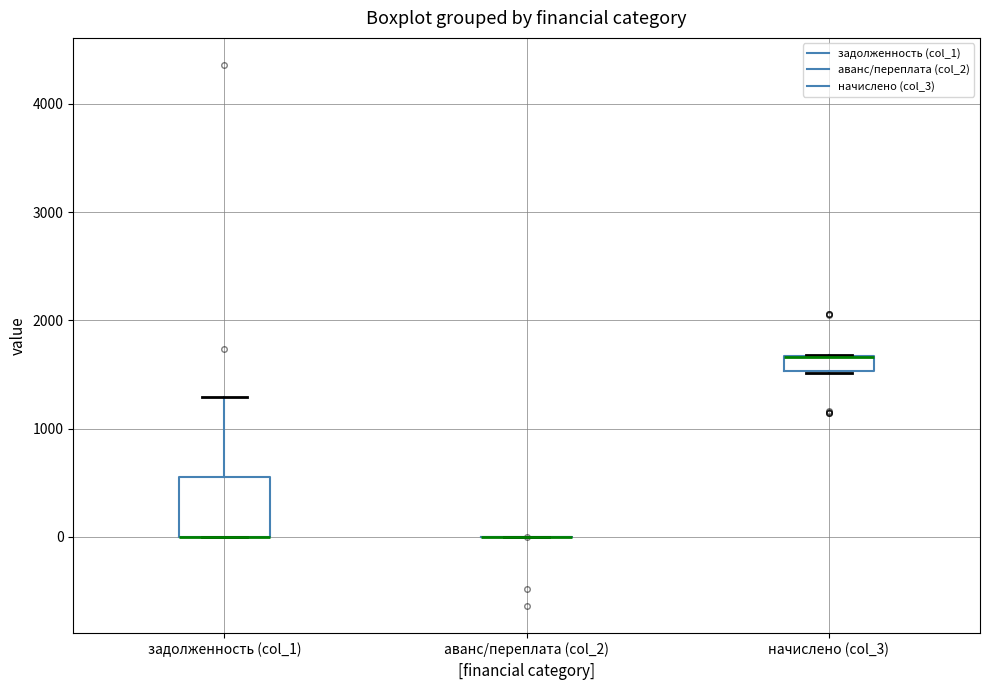

Which box is the tallest, from its lower edge to its upper edge?

задолженность (col_1)